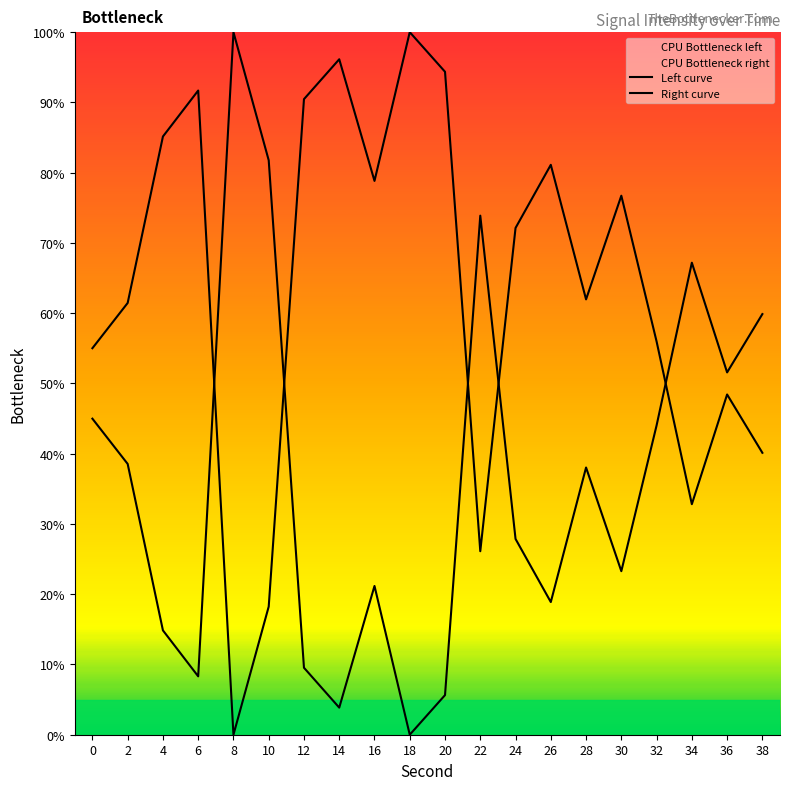

How many data points are above 38?

10